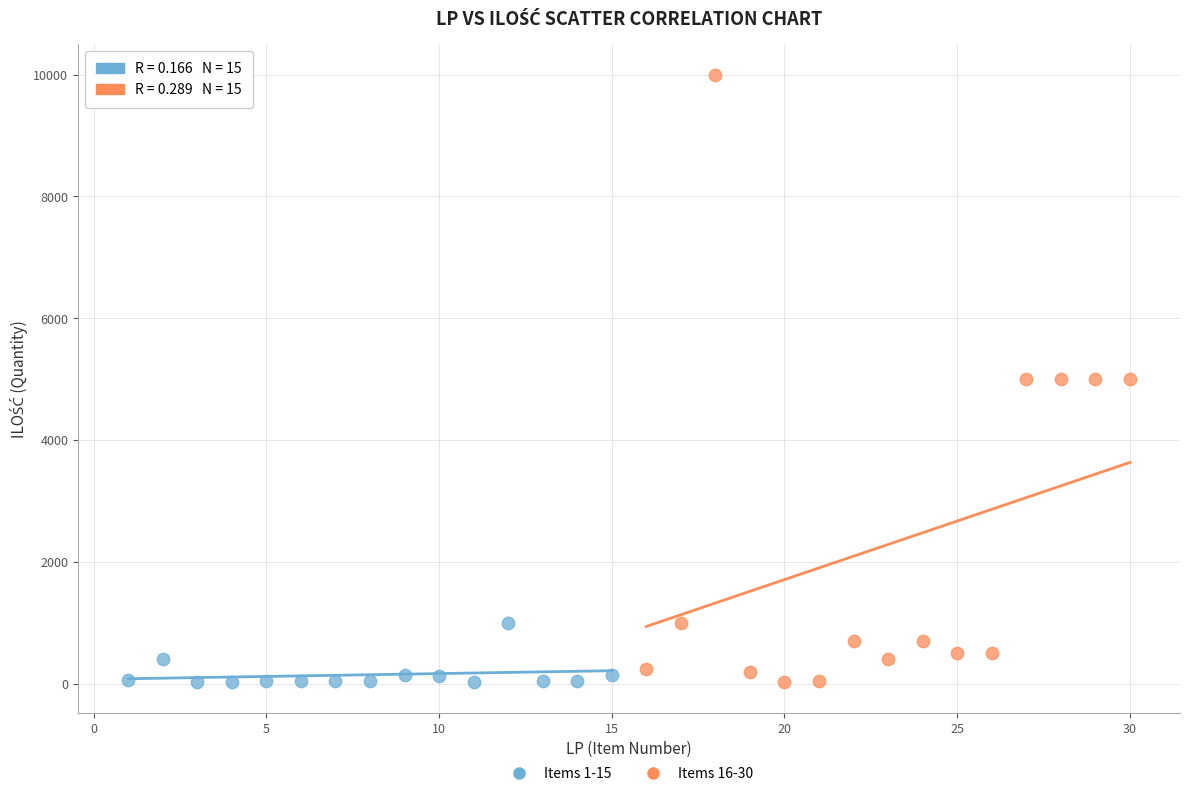

Which series reaches the maximum Y coordinate?

Items 16-30